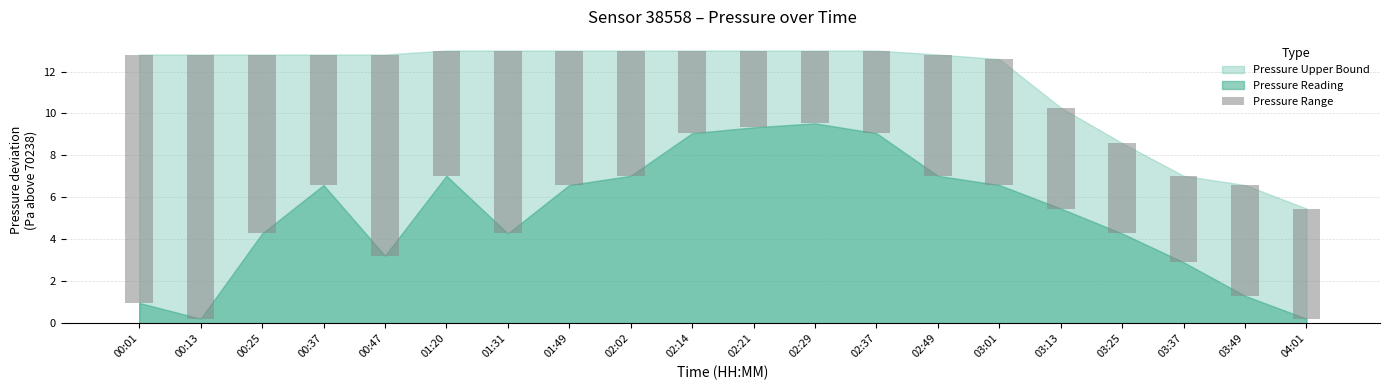

What is the difference between the second highest and minimum values?

8.4